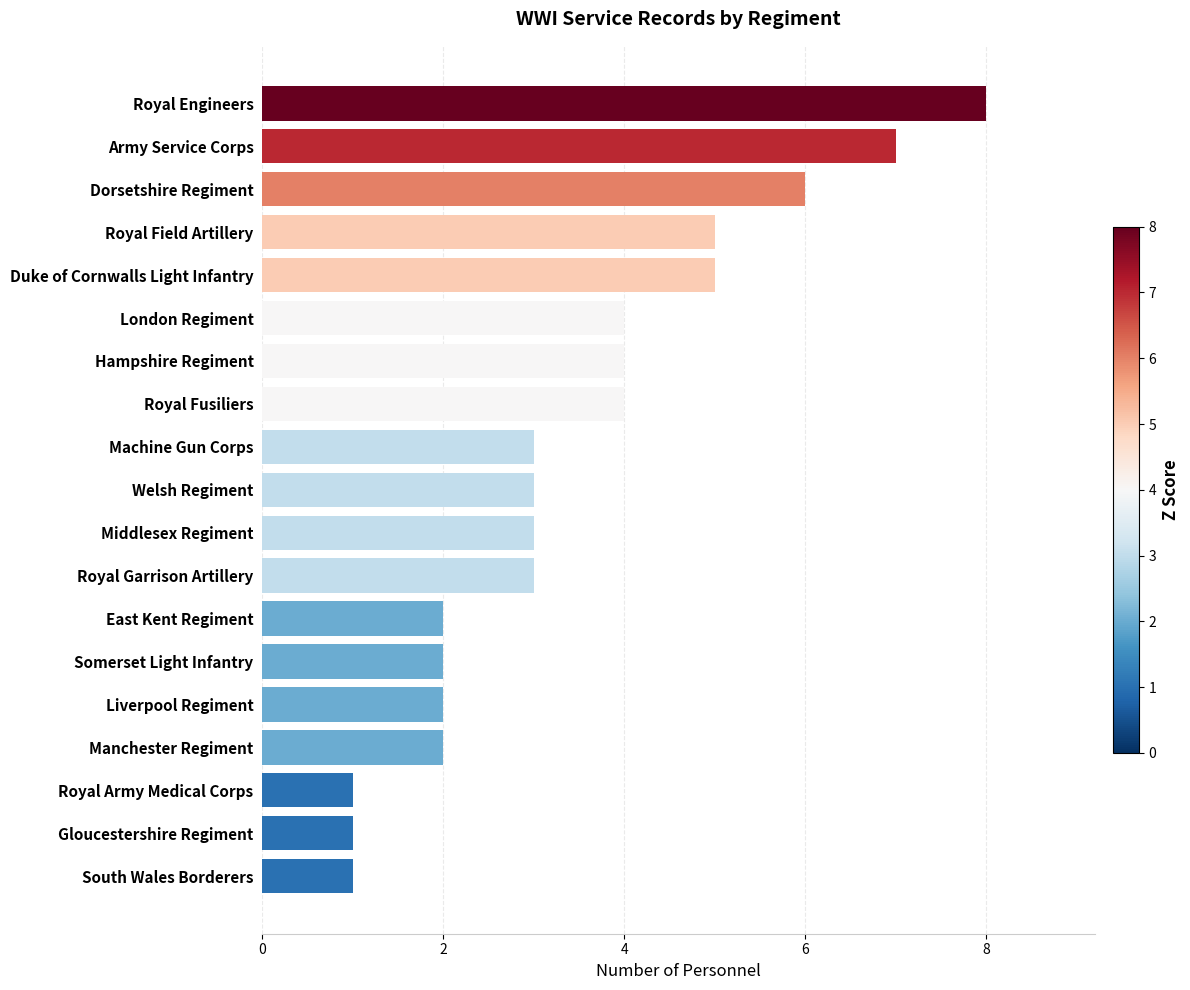

What is the change in value from East Kent Regiment to Middlesex Regiment?

+1